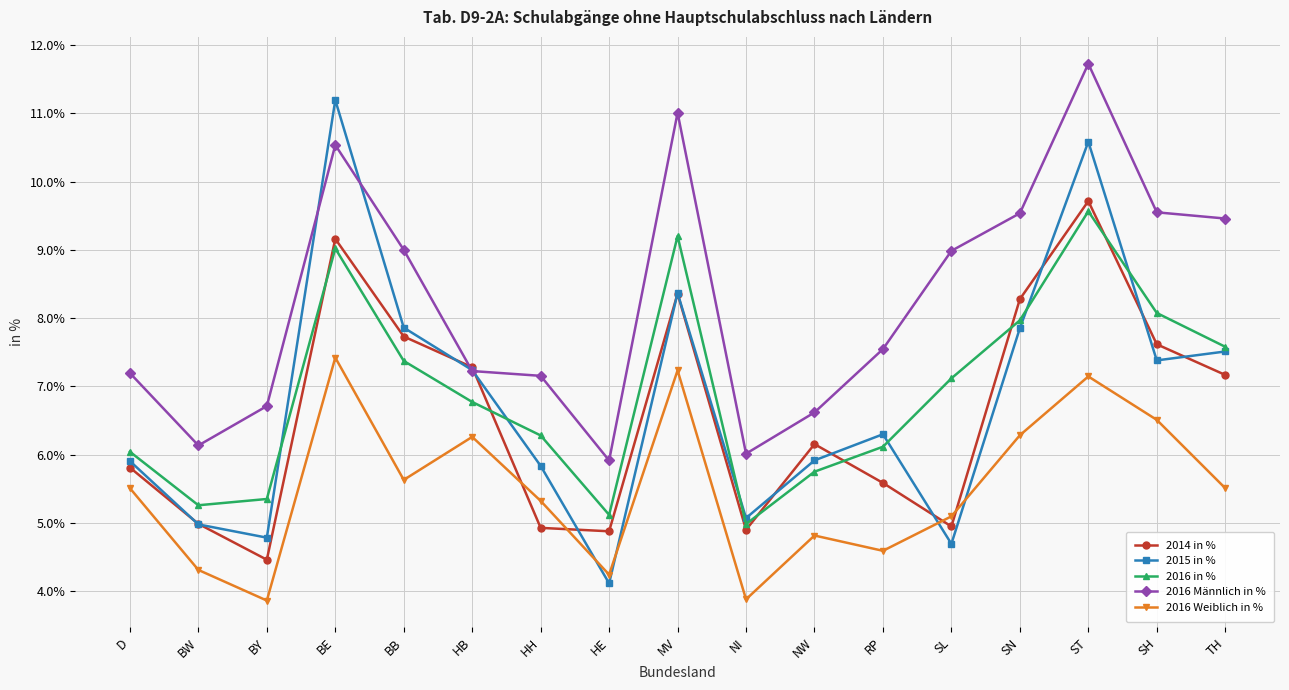

What position from the right is TH?

1